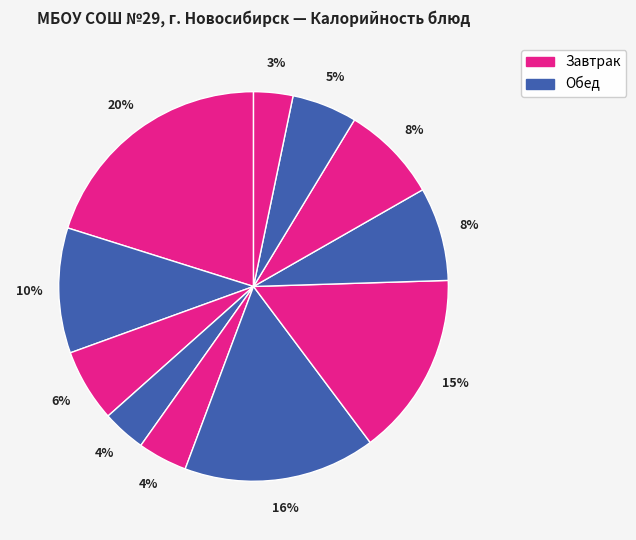

How many slices are in this pie chart?

11